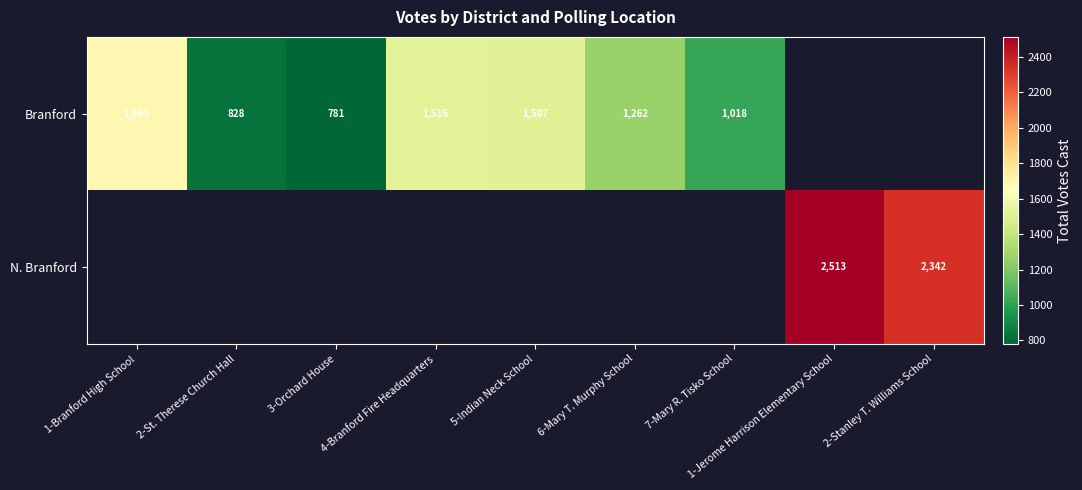

The Branford series shows 781 at 3-Orchard House. True or false?

True